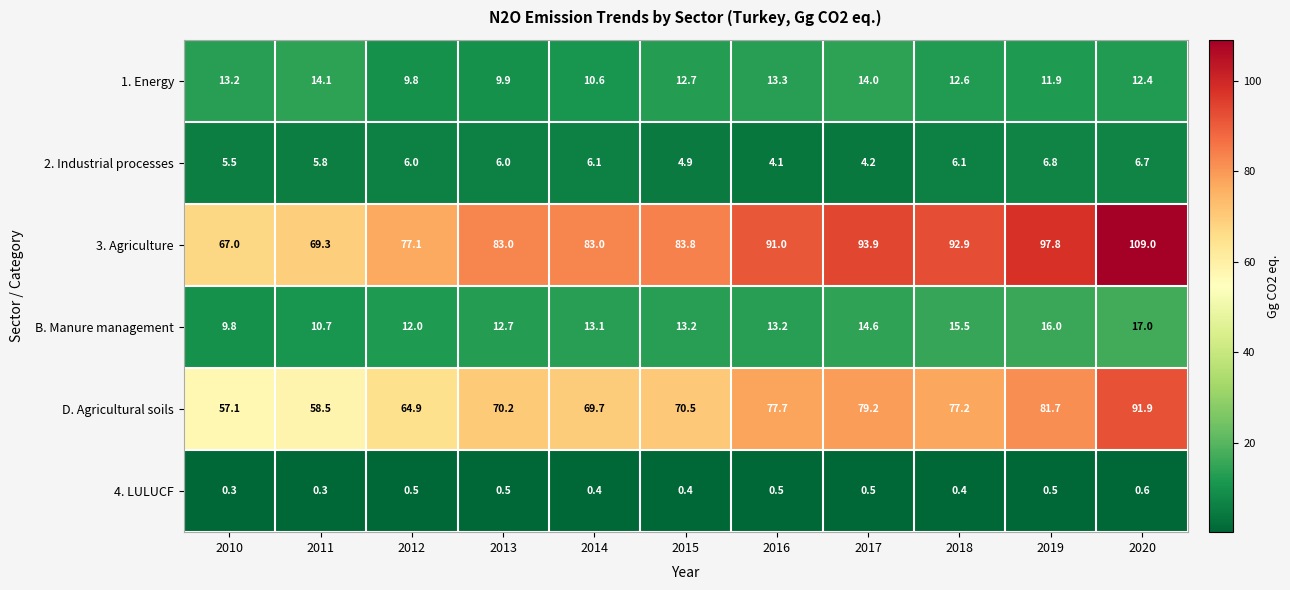

Rank the series at 2013 from highest to lowest value.

3. Agriculture, D. Agricultural soils, B. Manure management, 1. Energy, 2. Industrial processes, 4. LULUCF